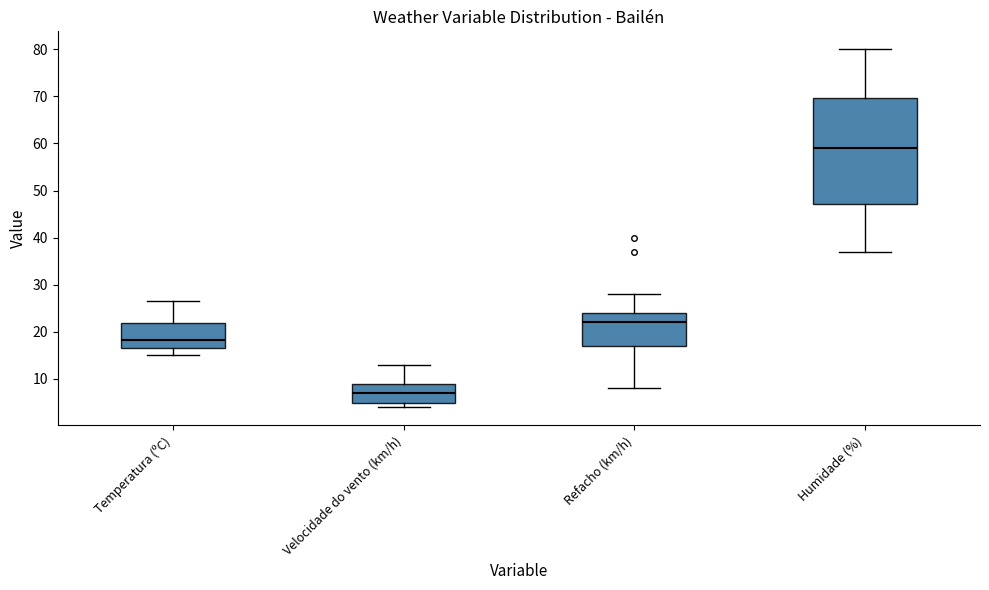

Where does the median line of the box for Velocidade do vento (km/h) sit on the y-axis? The values are not printed on the chart, so give them approximately, as read against the axis.

7